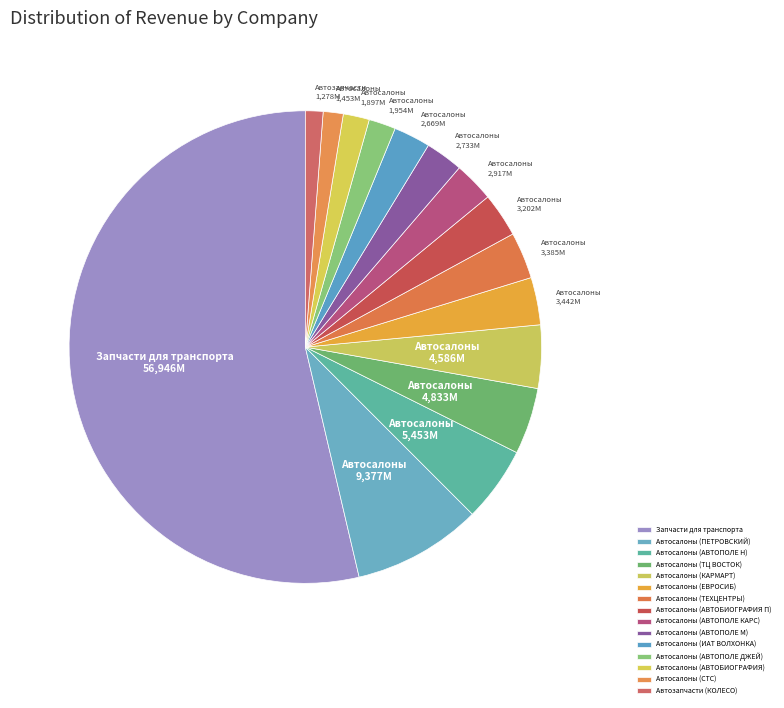

To the nearest percent, what is the average slice percentage?

7%